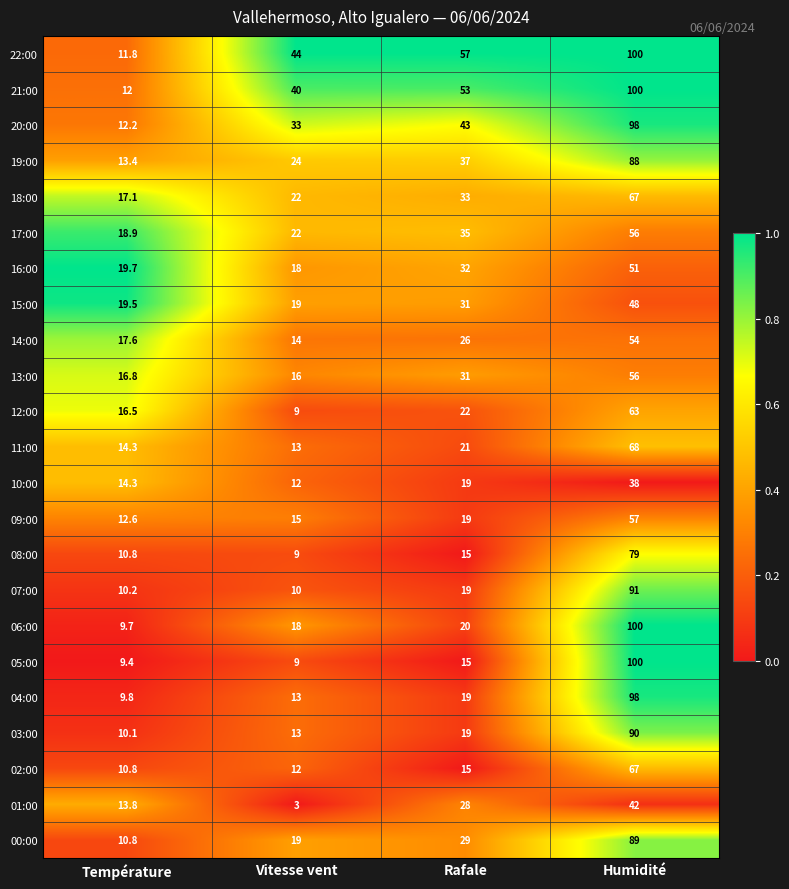

How many data points in 05:00 are less than 15?

2